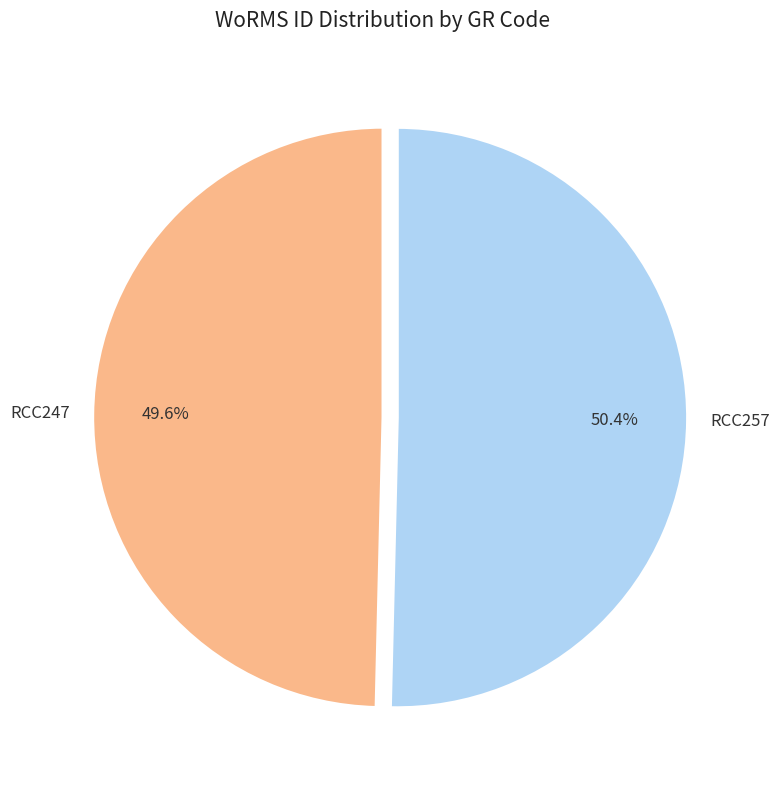

How much of the chart is everything except RCC247?

50.4%